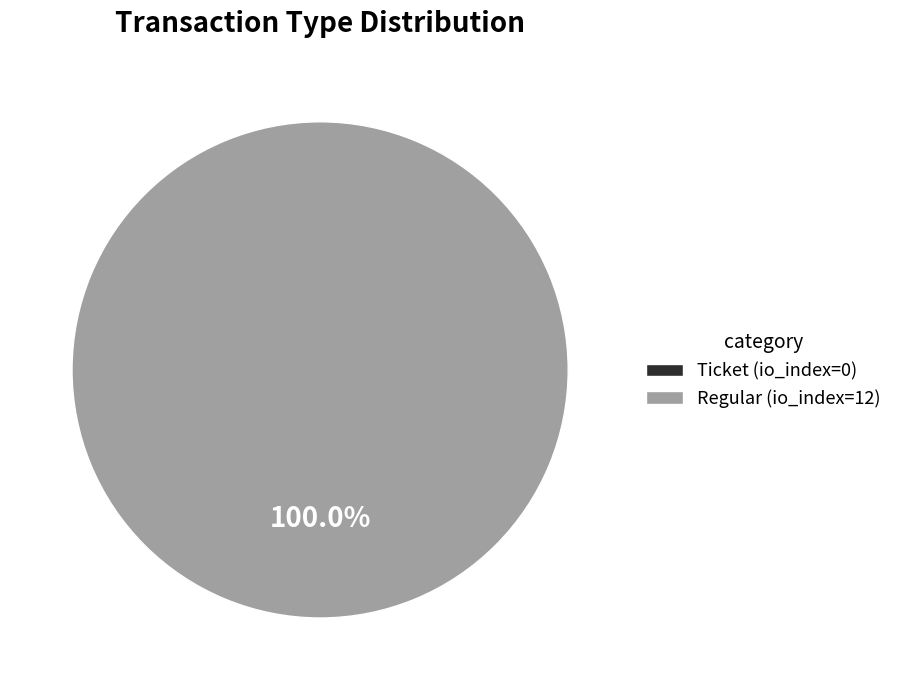

What is the largest slice in the pie chart?

Regular (io_index=12)